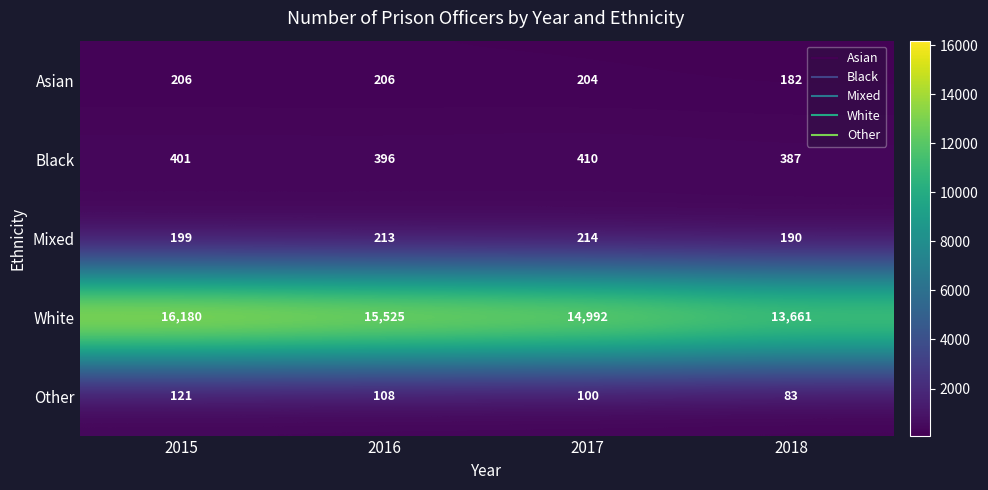

What is the sum of the Other values at 2015 and 2016?

229